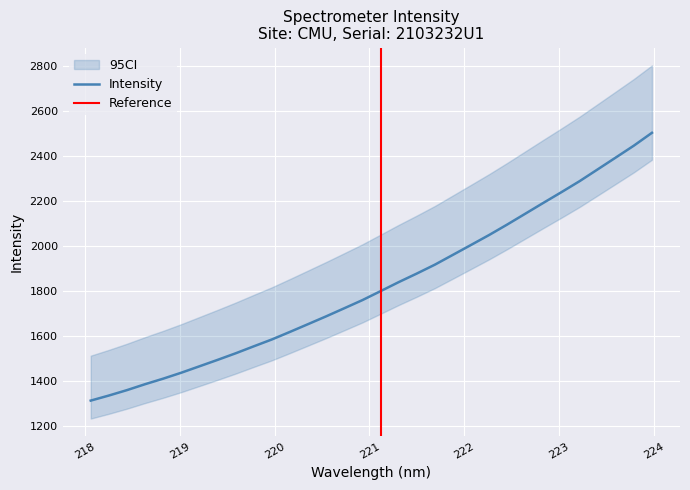

The chart shows a value of 2996.2 at 222.6447. True or false?

False